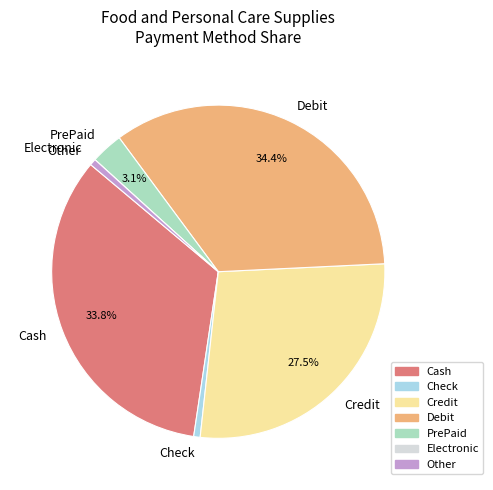

What percentage is the Debit slice, to the nearest percent?

34%